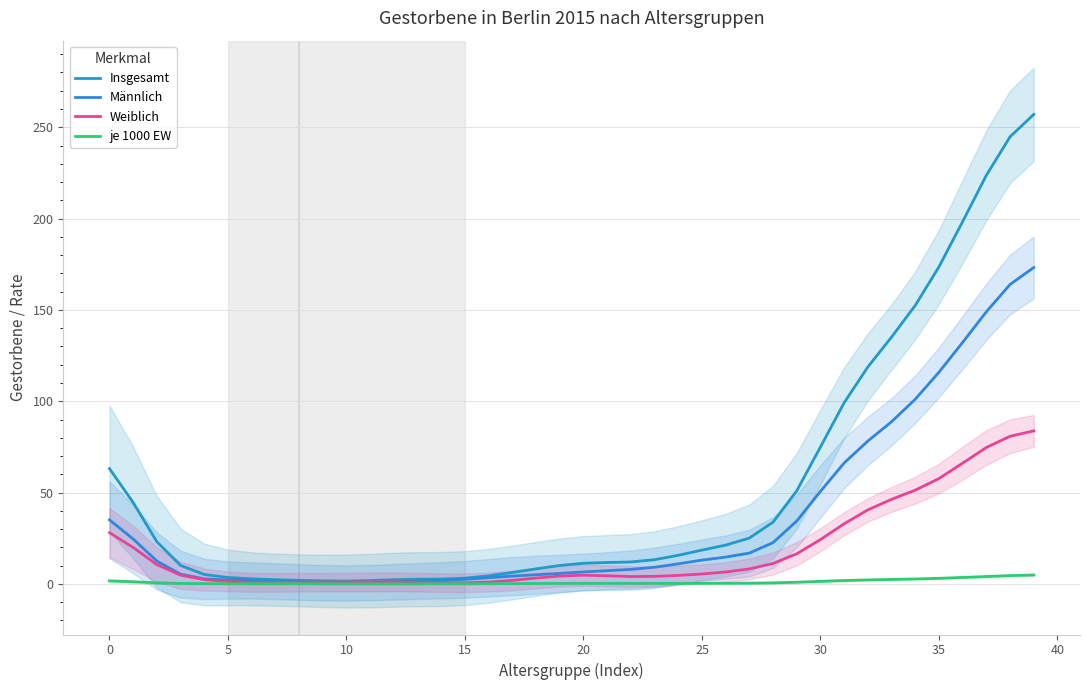

The value of Insgesamt at 19 is 10.1. True or false?

True